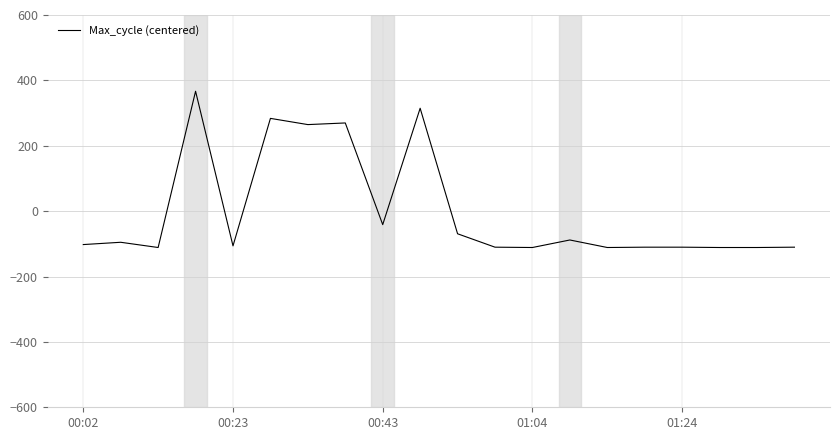

How many lines are shown in the chart?

1